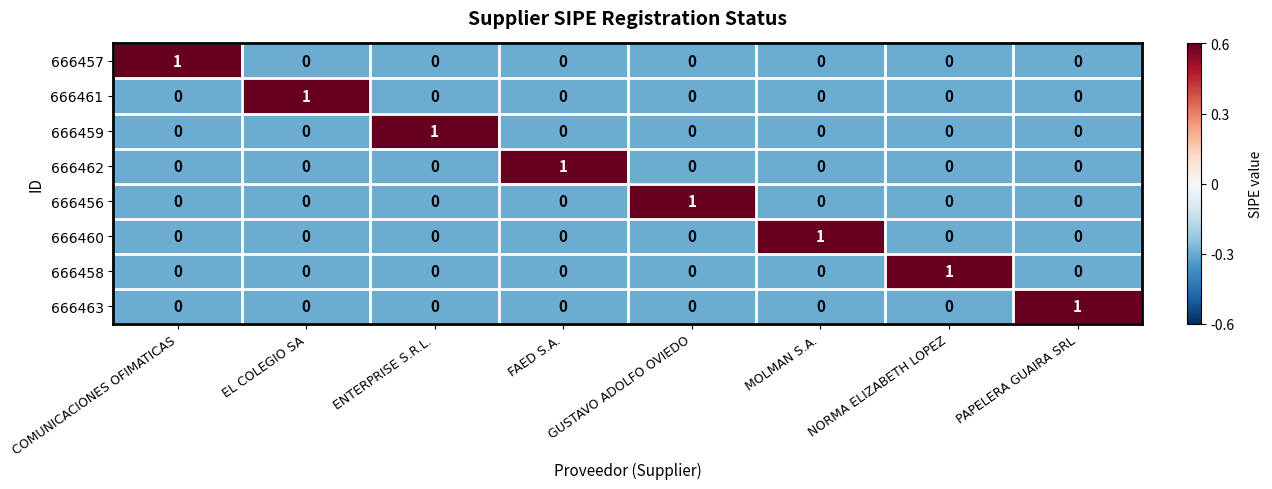

At how many categories does at least one series exceed 0?

8